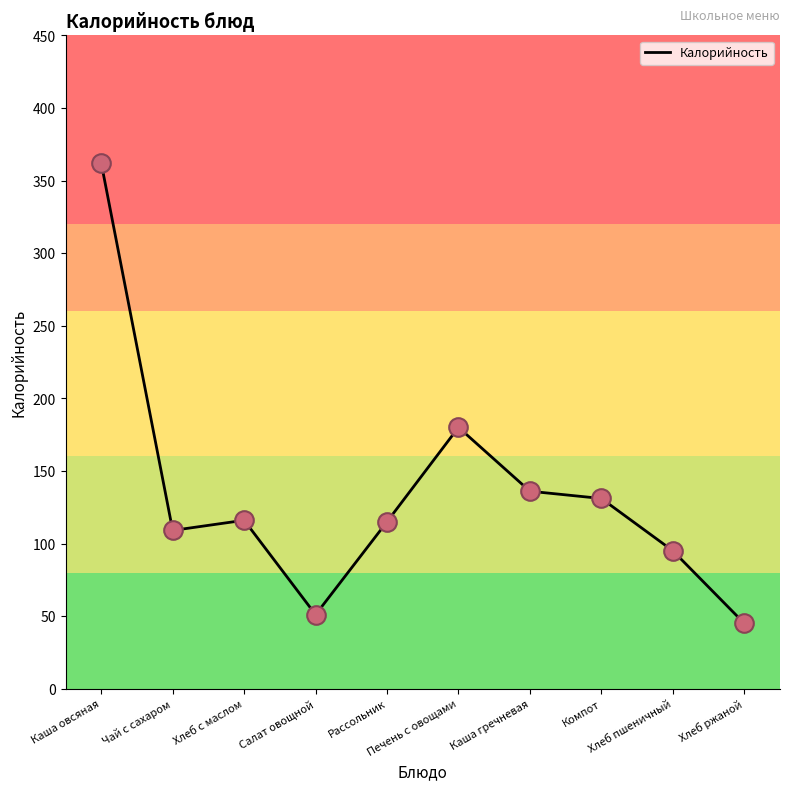

Approximately how many times larger is the value at Рассольник compared to Каша овсяная?

0.3